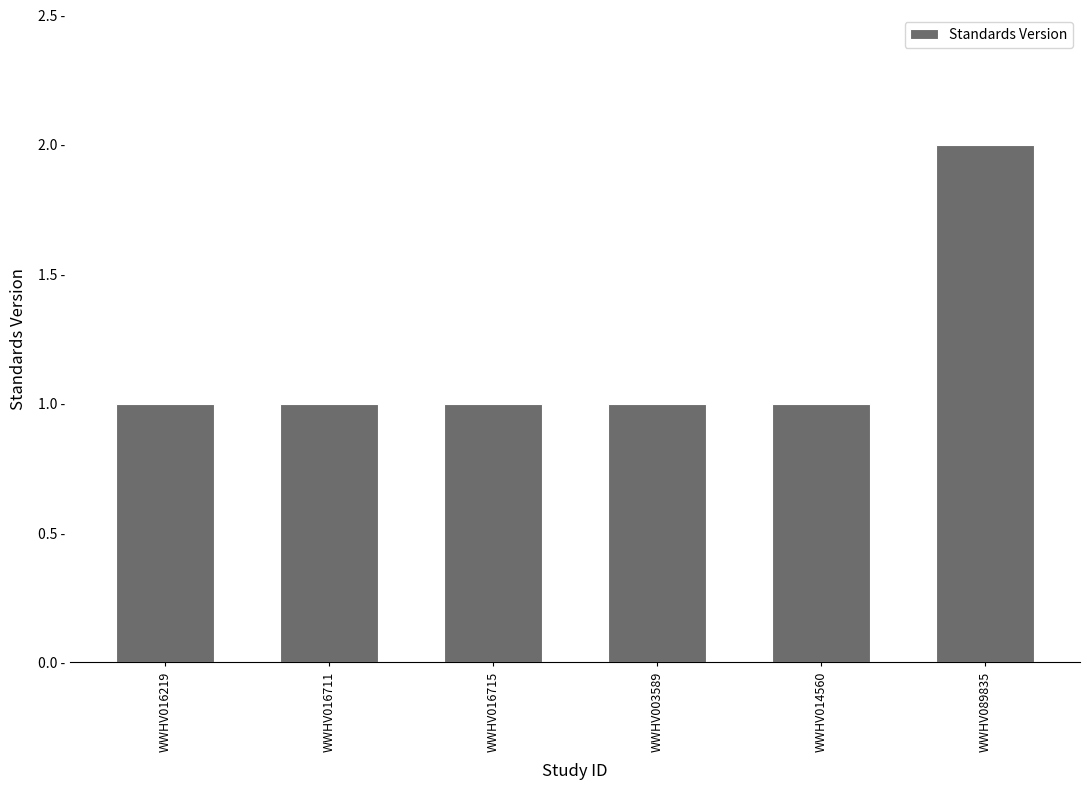

Does the chart contain any negative values?

No